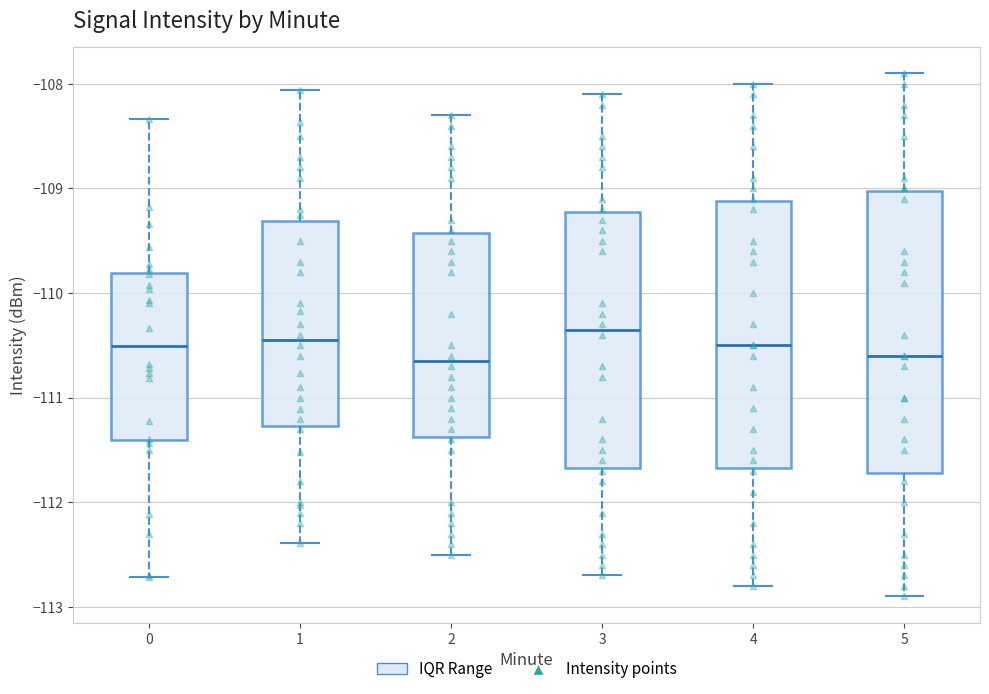

Reading left to right, read every box against the y-axis: the position of its median line, the range the box covers, and the ends of its whiskers. The values are not printed on the chart, so give them approximately, as read against the axis.

0: median -110.5, box -111.4 to -109.8, whiskers -112.7 to -108.3
1: median -110.4, box -111.3 to -109.3, whiskers -112.4 to -108.1
2: median -110.6, box -111.4 to -109.4, whiskers -112.5 to -108.3
3: median -110.3, box -111.7 to -109.2, whiskers -112.7 to -108.1
4: median -110.5, box -111.7 to -109.1, whiskers -112.8 to -108.0
5: median -110.6, box -111.7 to -109.0, whiskers -112.9 to -107.9